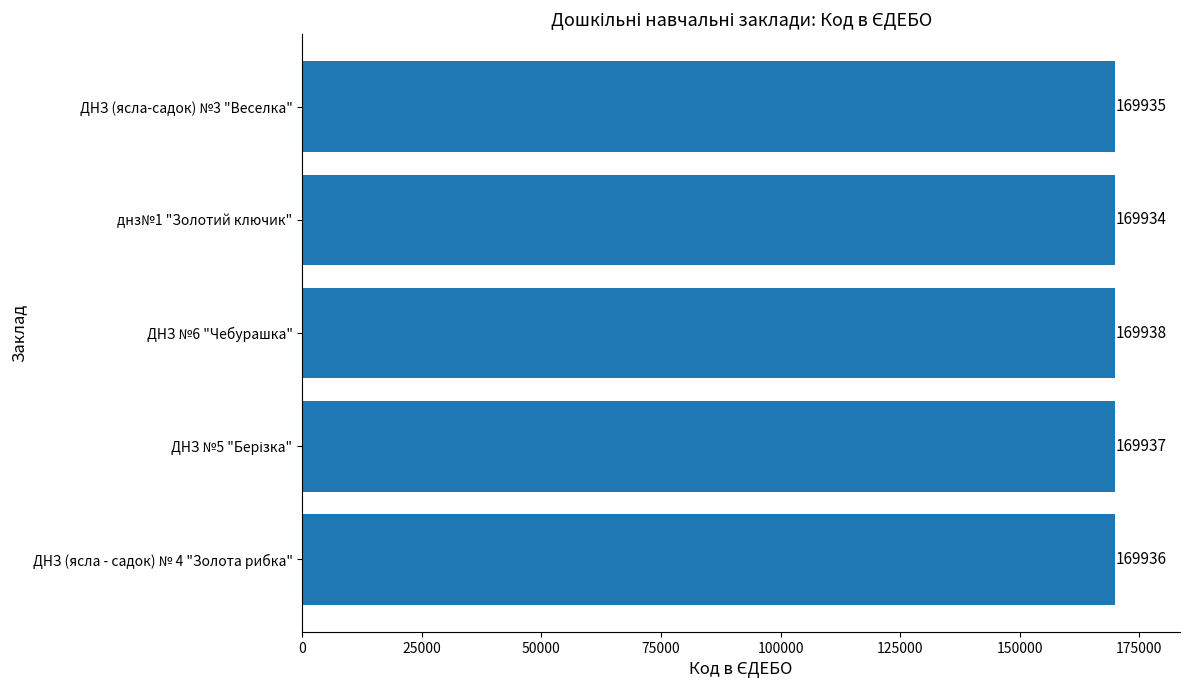

Between ДНЗ №6 "Чебурашка" and ДНЗ (ясла-садок) №3 "Веселка", which is larger?

ДНЗ №6 "Чебурашка"